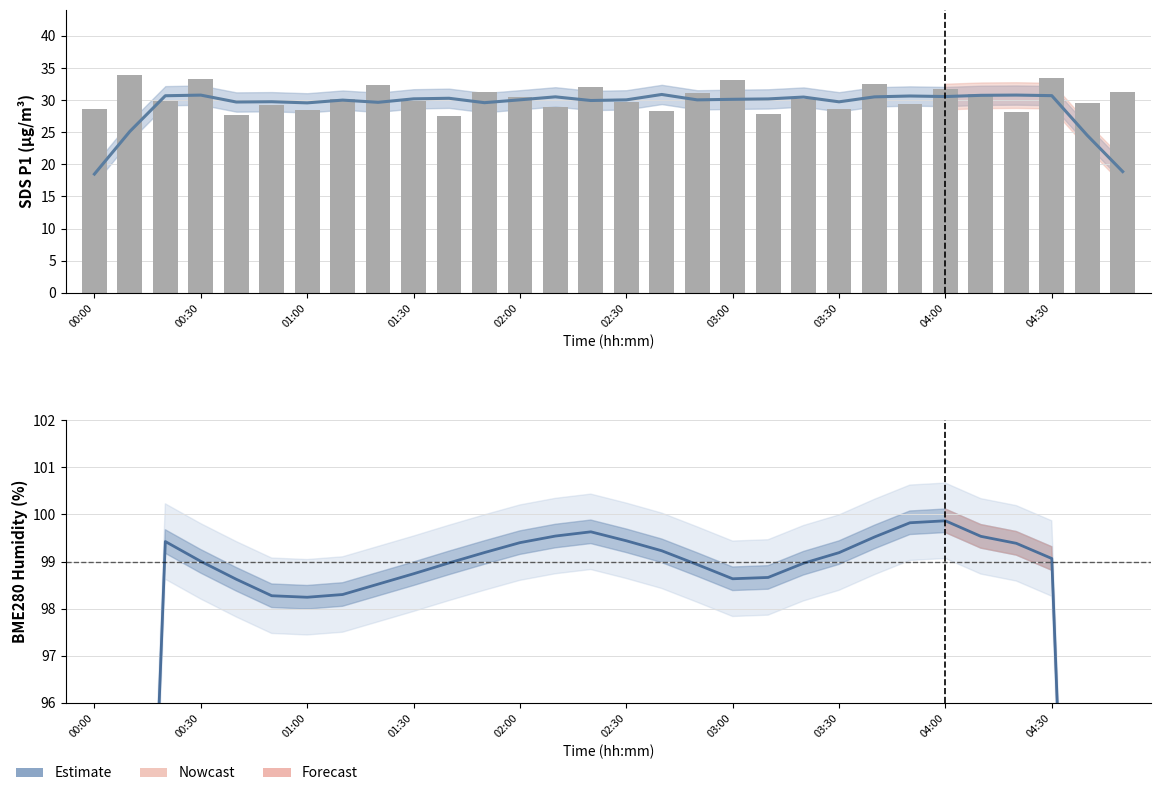

Which series has the widest spread of values?

BME280 Humidity